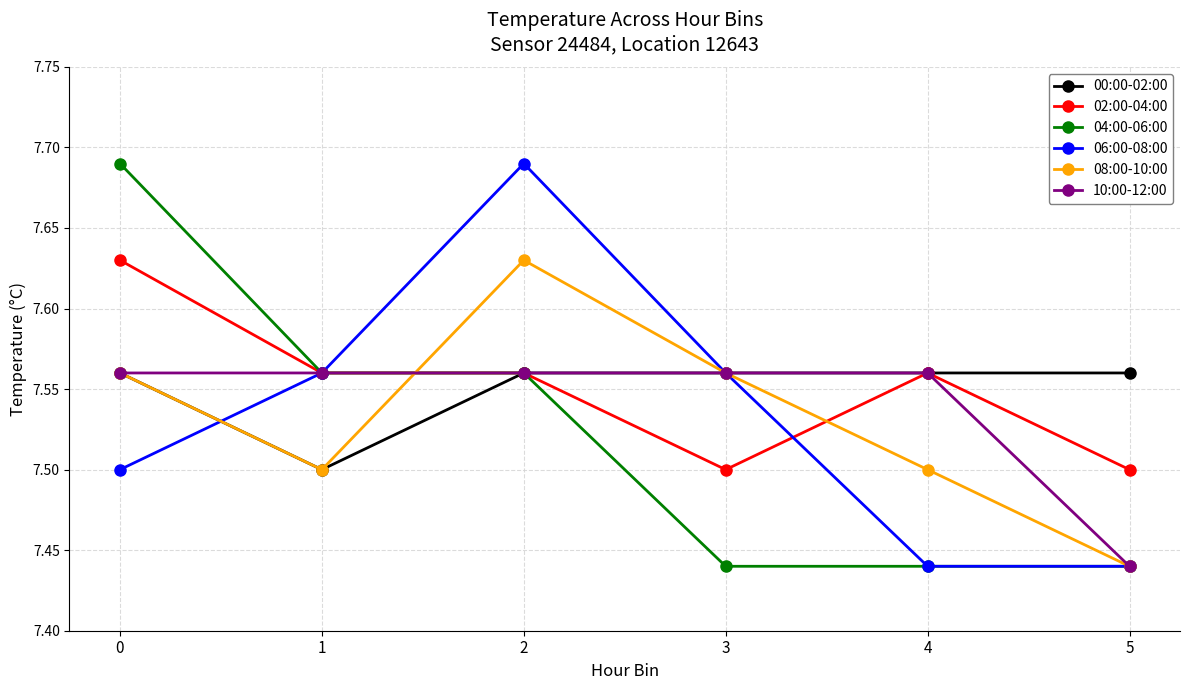

True or false: 08:00-10:00 has more than 2 interior local peaks.

False